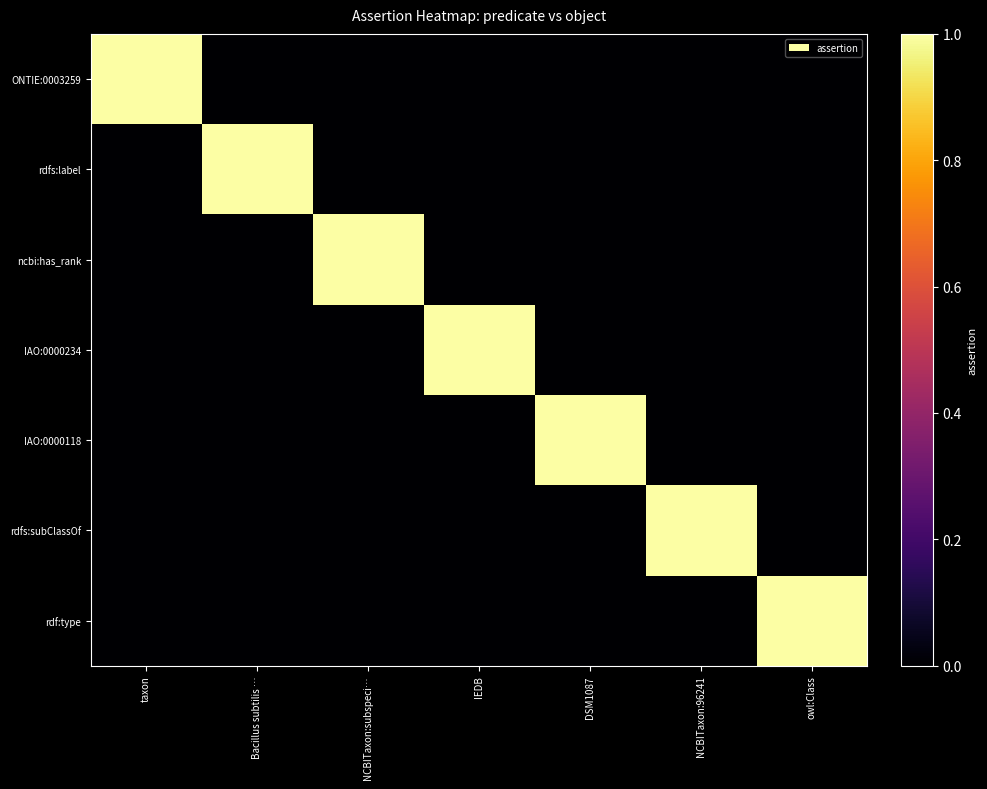

Reading right to left, extract all data points from this chart.

ONTIE:0003259: owl:Class=0	NCBITaxon:96241=0	DSM1087=0	IEDB=0	NCBITaxon:subspeci…=0	Bacillus subtilis …=0	taxon=1
rdfs:label: owl:Class=0	NCBITaxon:96241=0	DSM1087=0	IEDB=0	NCBITaxon:subspeci…=0	Bacillus subtilis …=1	taxon=0
ncbi:has_rank: owl:Class=0	NCBITaxon:96241=0	DSM1087=0	IEDB=0	NCBITaxon:subspeci…=1	Bacillus subtilis …=0	taxon=0
IAO:0000234: owl:Class=0	NCBITaxon:96241=0	DSM1087=0	IEDB=1	NCBITaxon:subspeci…=0	Bacillus subtilis …=0	taxon=0
IAO:0000118: owl:Class=0	NCBITaxon:96241=0	DSM1087=1	IEDB=0	NCBITaxon:subspeci…=0	Bacillus subtilis …=0	taxon=0
rdfs:subClassOf: owl:Class=0	NCBITaxon:96241=1	DSM1087=0	IEDB=0	NCBITaxon:subspeci…=0	Bacillus subtilis …=0	taxon=0
rdf:type: owl:Class=1	NCBITaxon:96241=0	DSM1087=0	IEDB=0	NCBITaxon:subspeci…=0	Bacillus subtilis …=0	taxon=0